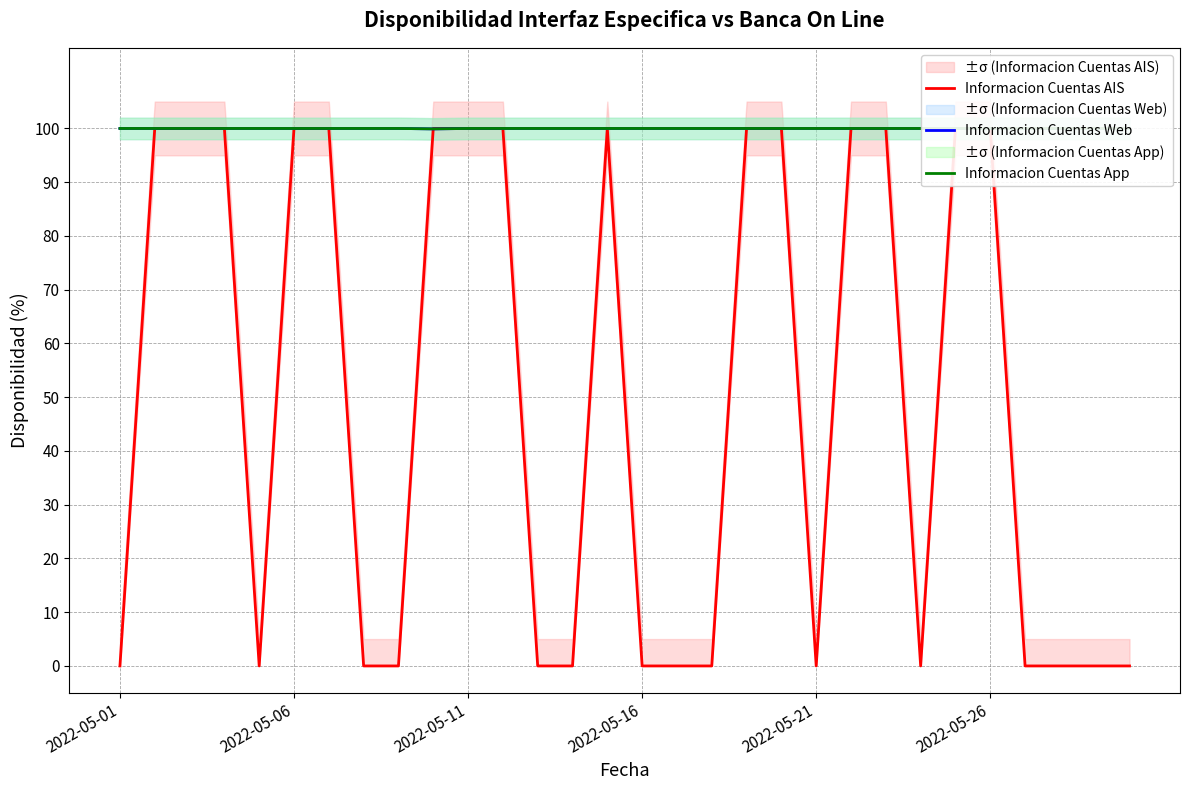

Is the value of Informacion Cuentas AIS at 6 greater than the value of Informacion Cuentas App at 9?

Yes